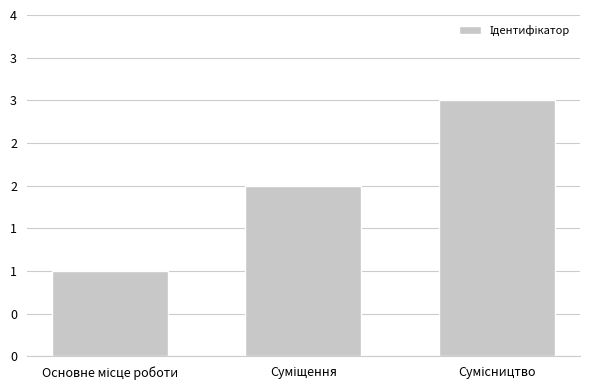

What is the change in value from Суміщення to Сумісництво?

+1